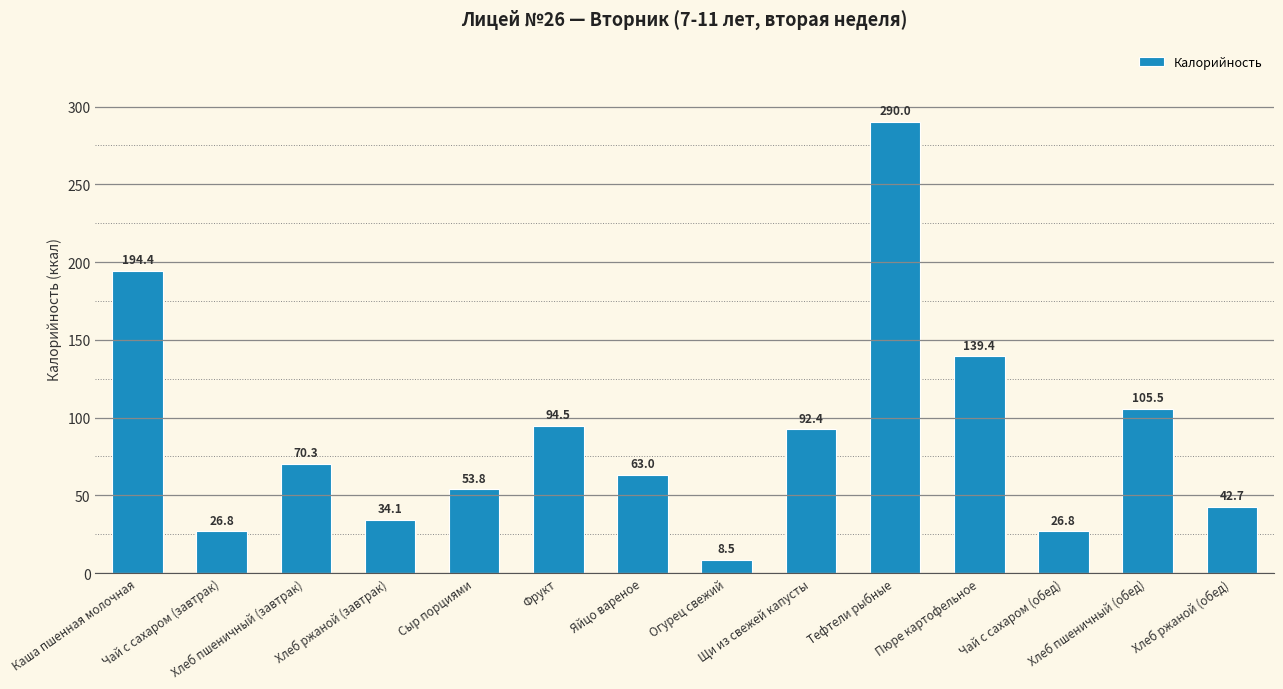

What is the average value?

88.7